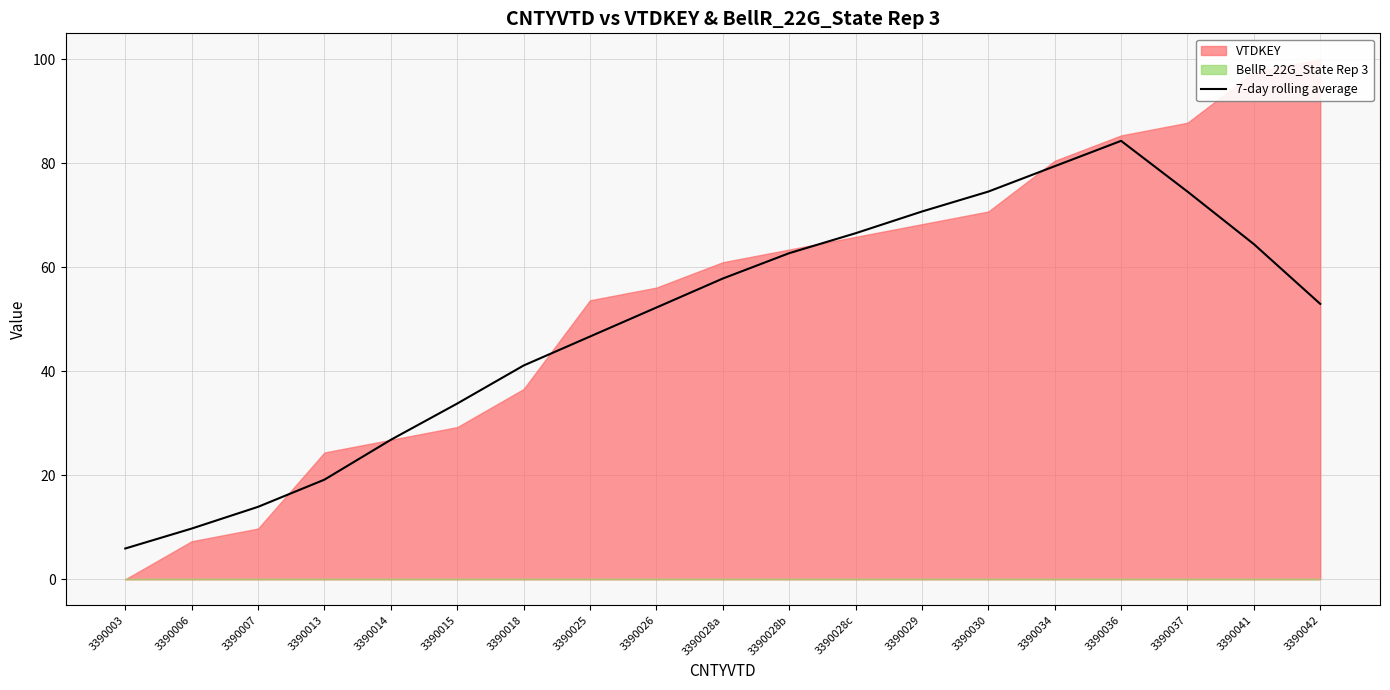

The 7-day rolling average series shows 74.6 at 3390037. True or false?

True